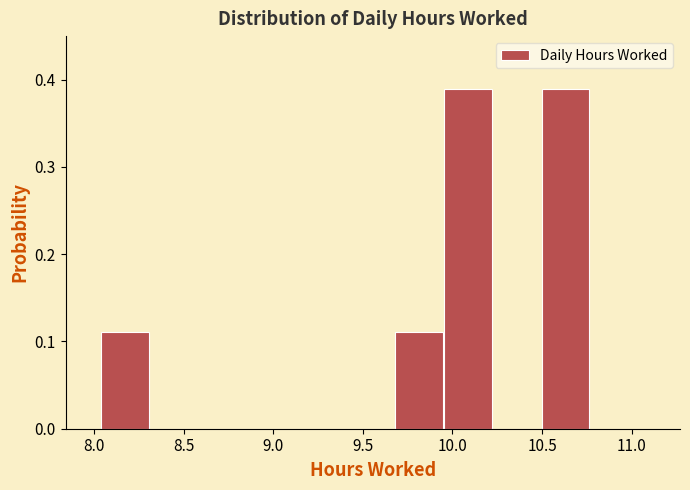

How tall is the bar that spans 10.50 to 10.75 on the x-axis? Neither the bar edges nor the heights are printed on the chart, so give them approximately, as read against the axes.

0.39